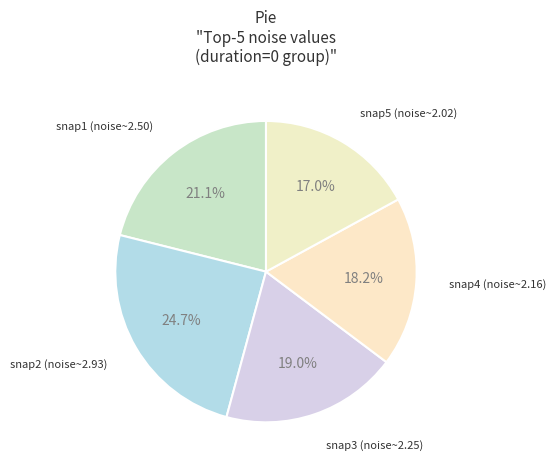

Does any single category account for the majority?

No